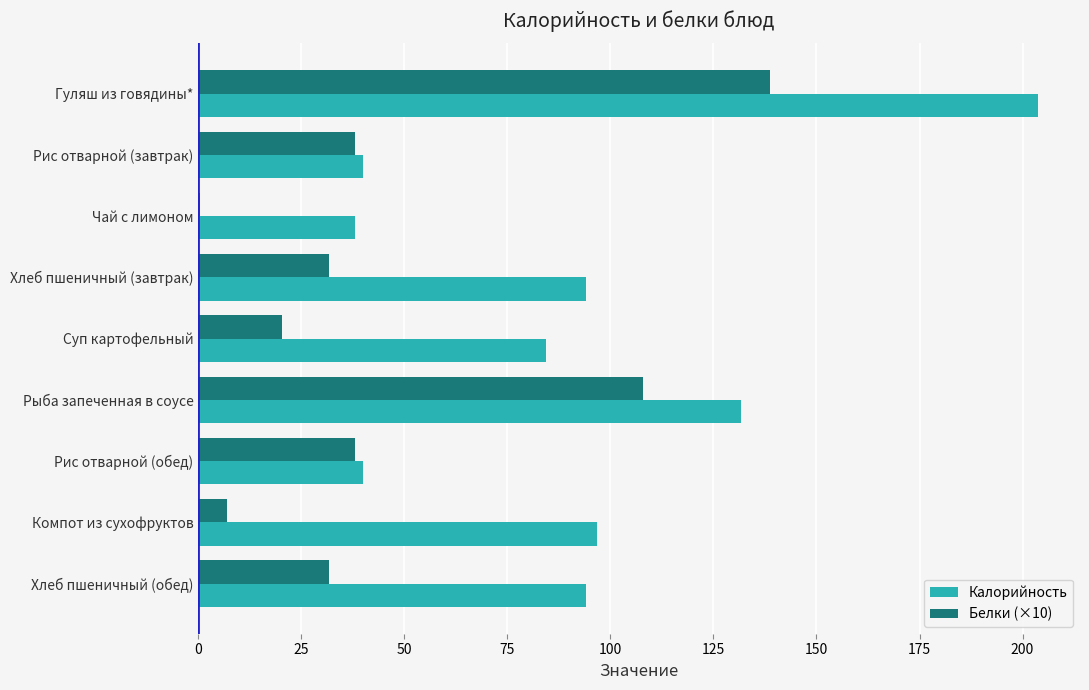

The Белки (×10) series shows 58.1 at Рис отварной (завтрак). True or false?

False